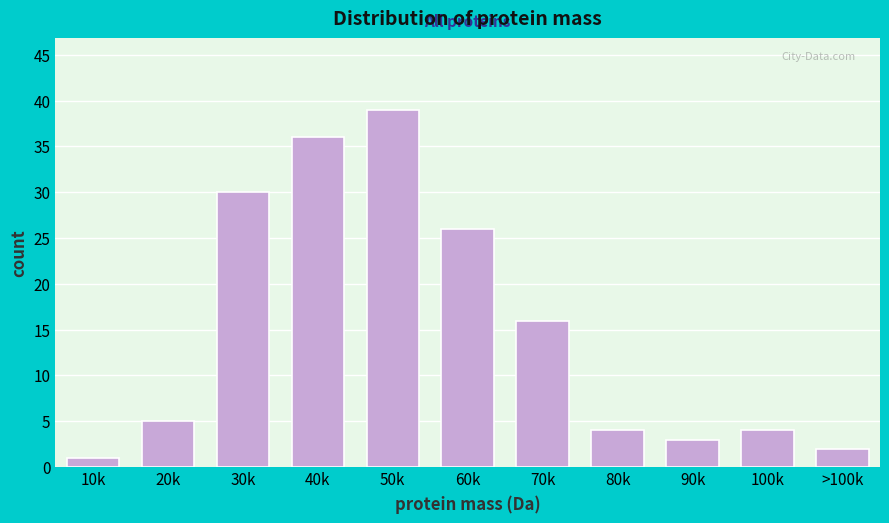

Reading left to right, extract all data points from this chart.

10k=1	20k=5	30k=30	40k=36	50k=39	60k=26	70k=16	80k=4	90k=3	100k=4	>100k=2